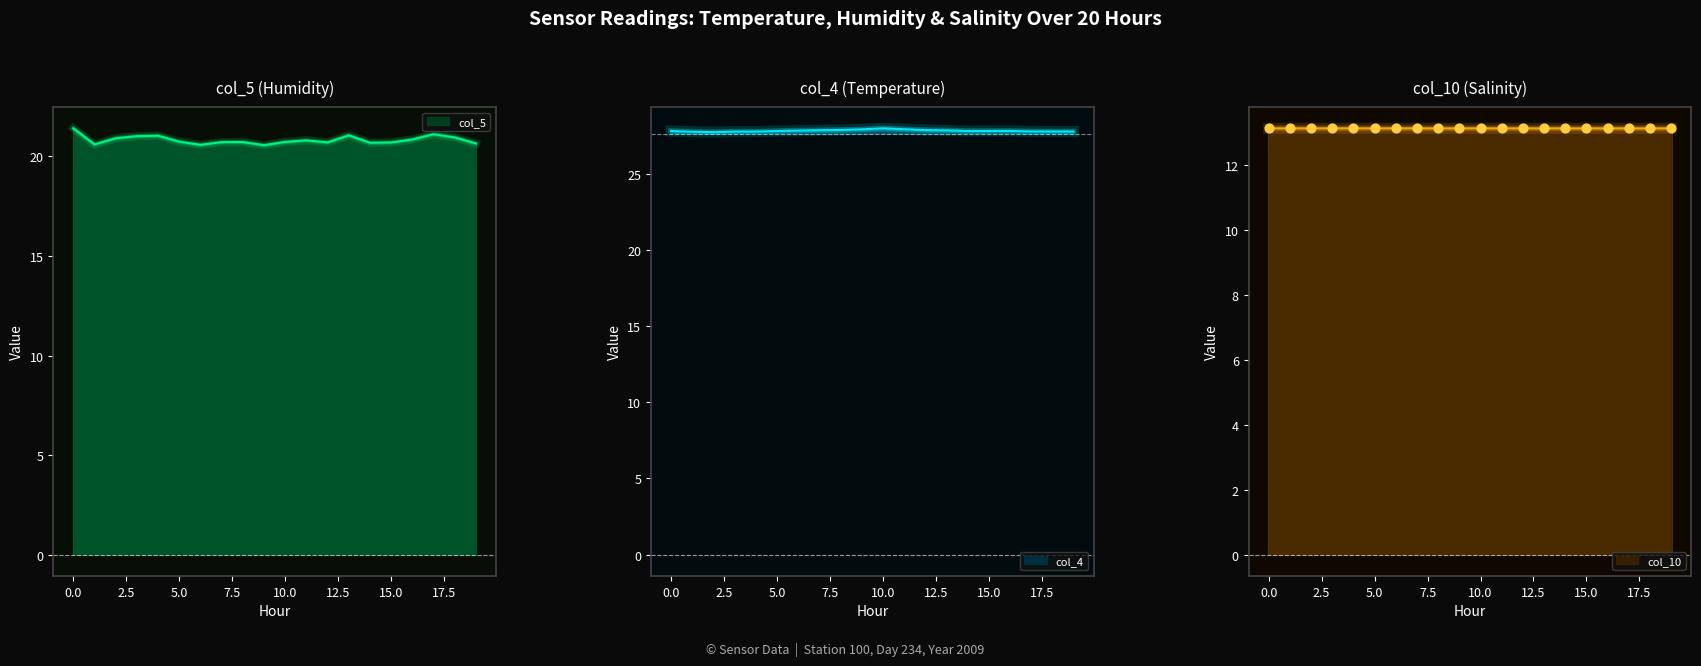

At how many categories does at least one series exceed 27?

20